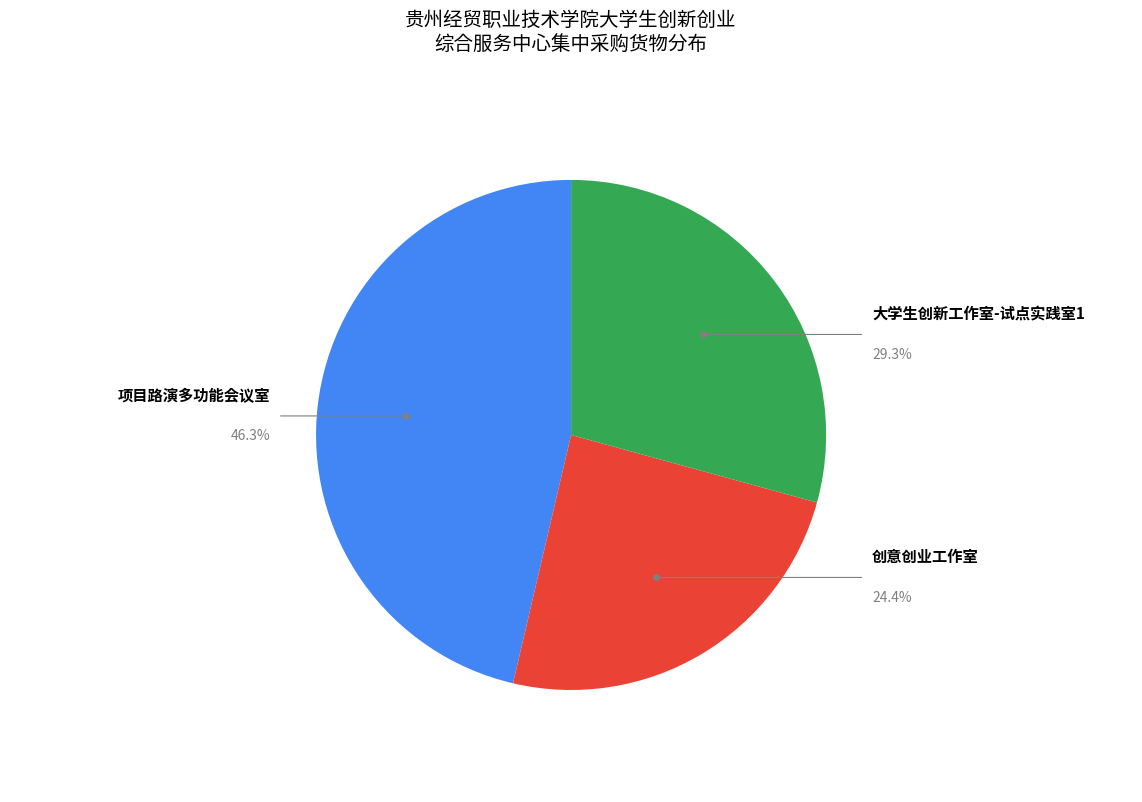

Which category has the smallest portion of the pie?

创意创业工作室